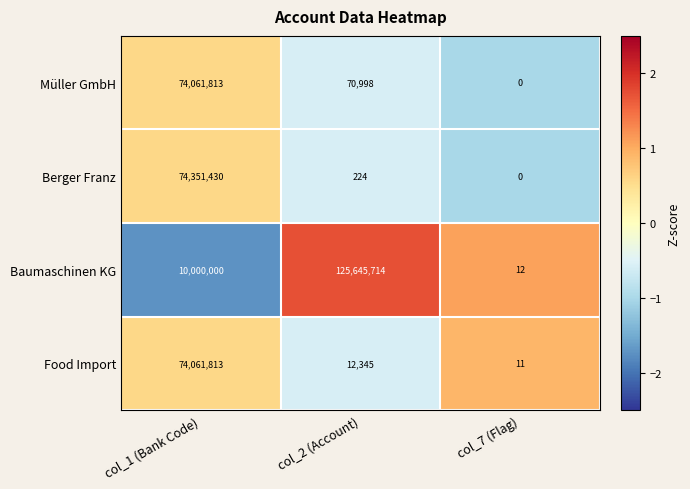

At which category is the sum across all series the highest?

col_1 (Bank Code)